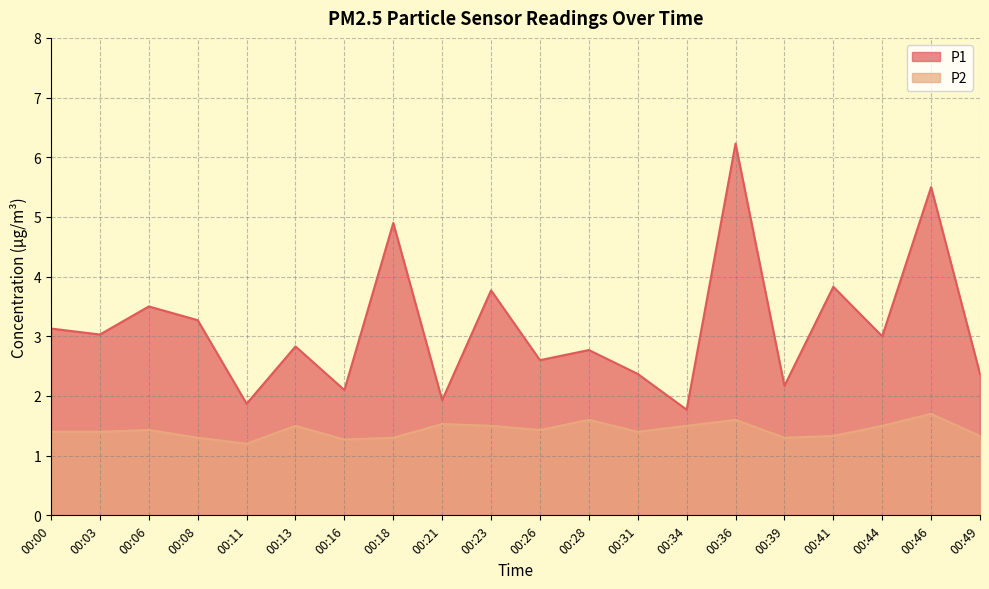

True or false: P2 and P1 intersect in this chart.

False